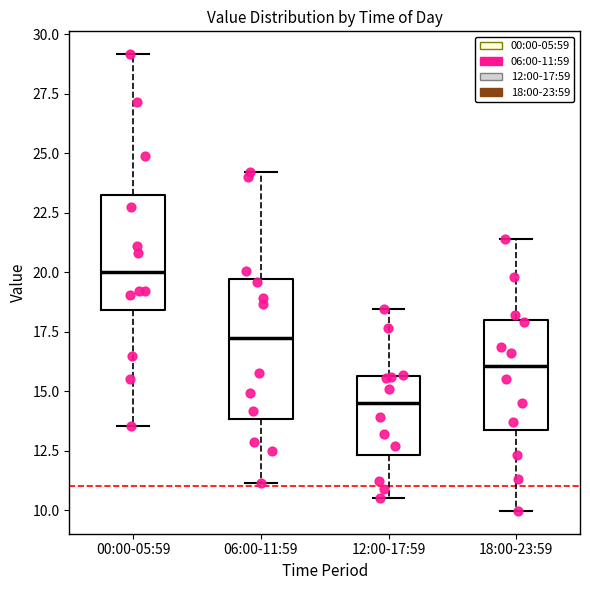

Which box is the tallest, from its lower edge to its upper edge?

06:00-11:59